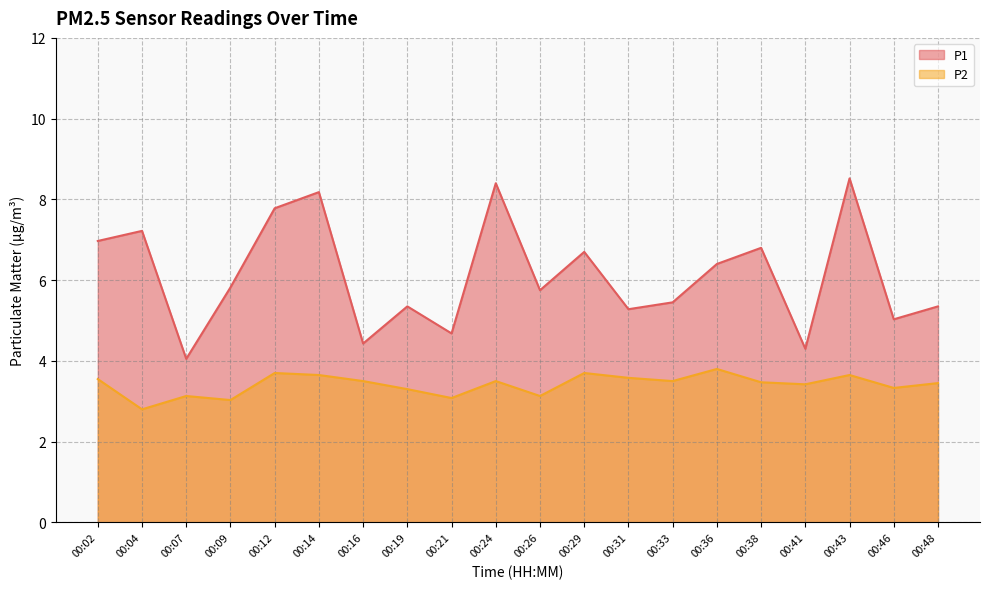

What is the average value of the P1 series?

6.1